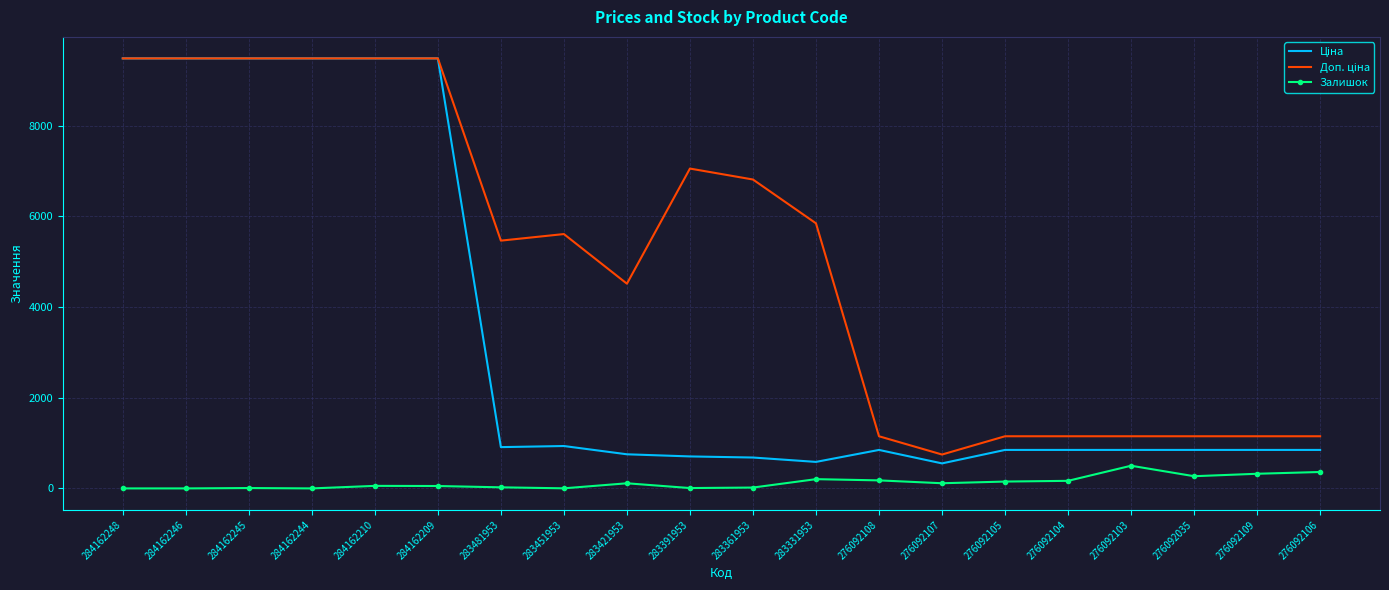

The Залишок series shows 2.0 at 283451953. True or false?

True